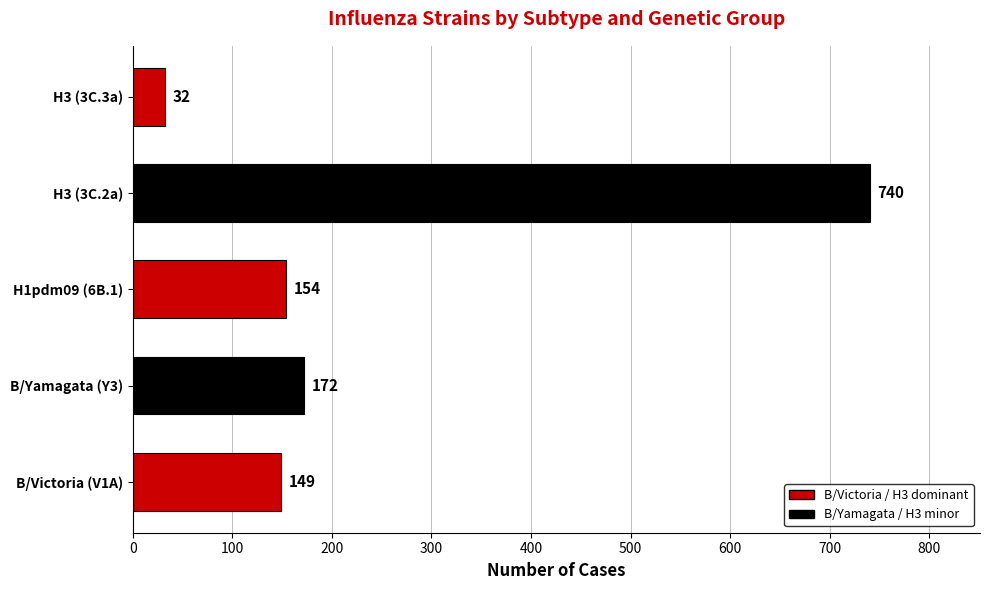

What is the minimum value shown in the chart?

32